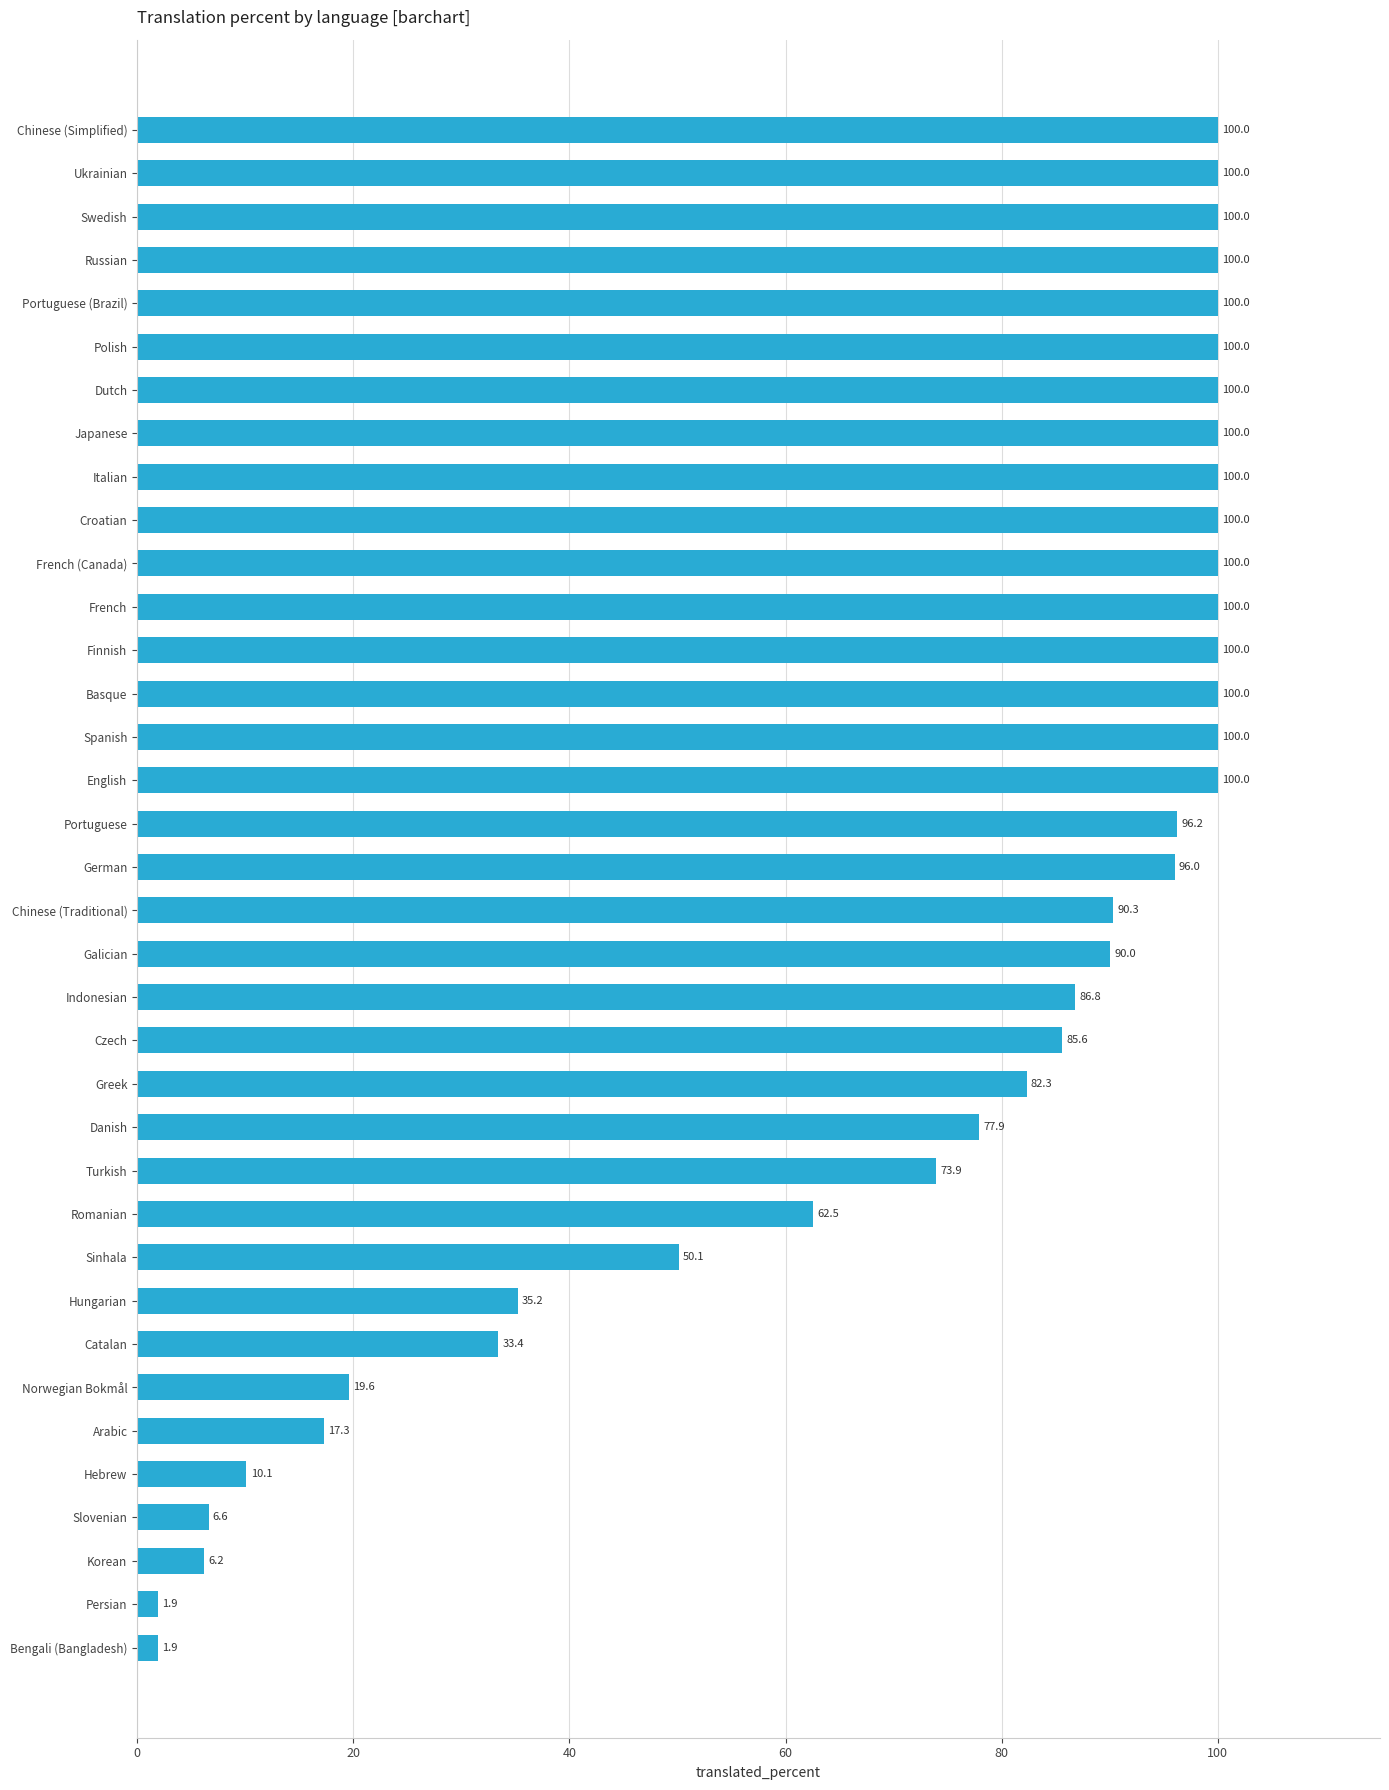

What is the average value?

72.9